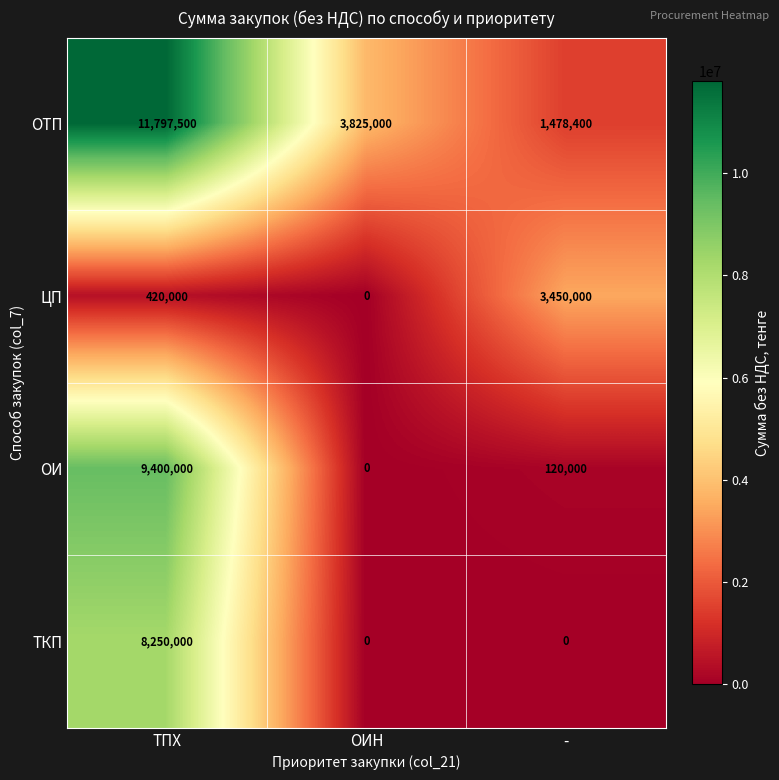

The ОТП series shows 20200181 at ТПХ. True or false?

False